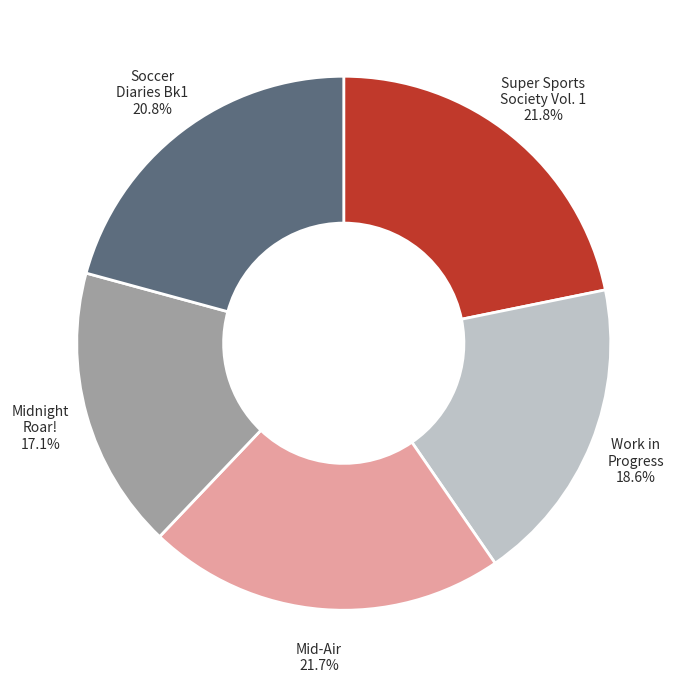

Does any single category account for the majority?

No